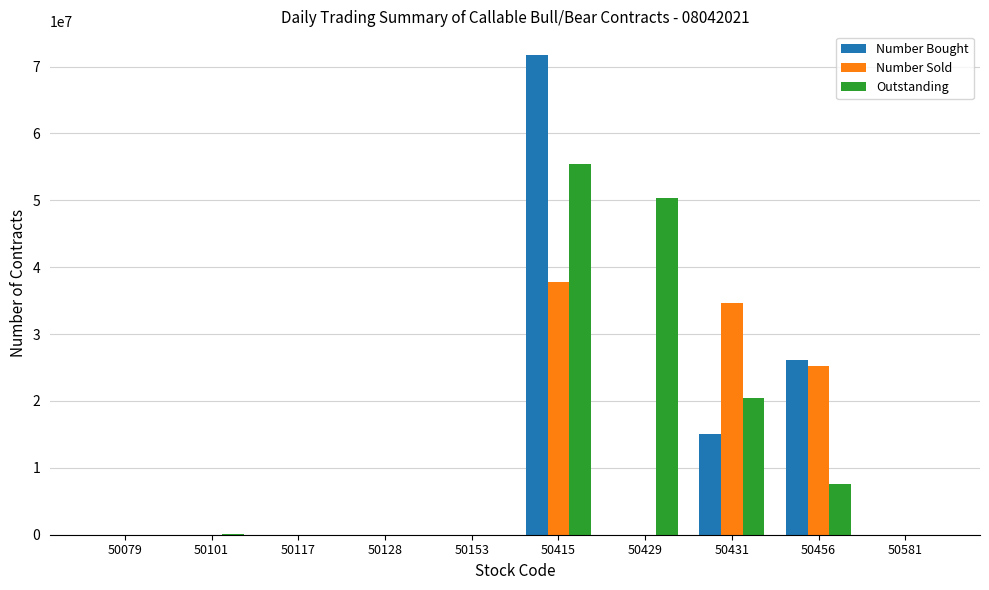

Which label corresponds to the largest value in the chart?

50415